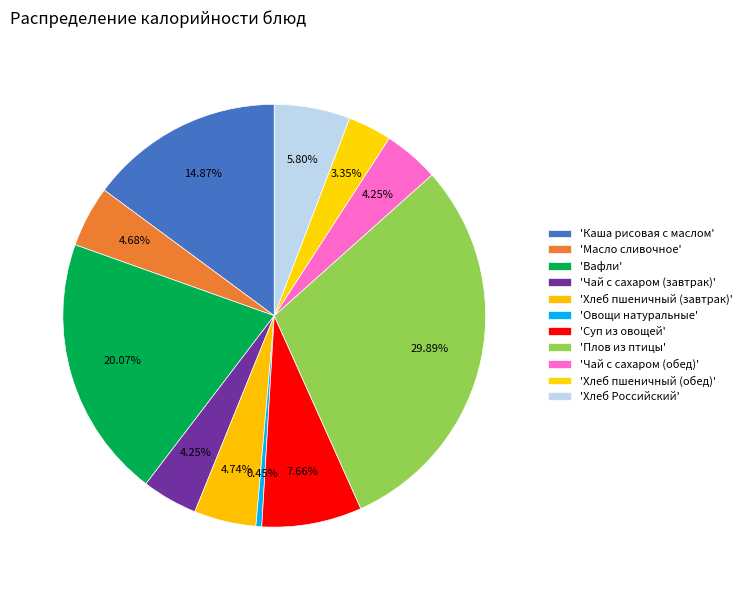

How many segments does this pie chart have?

11